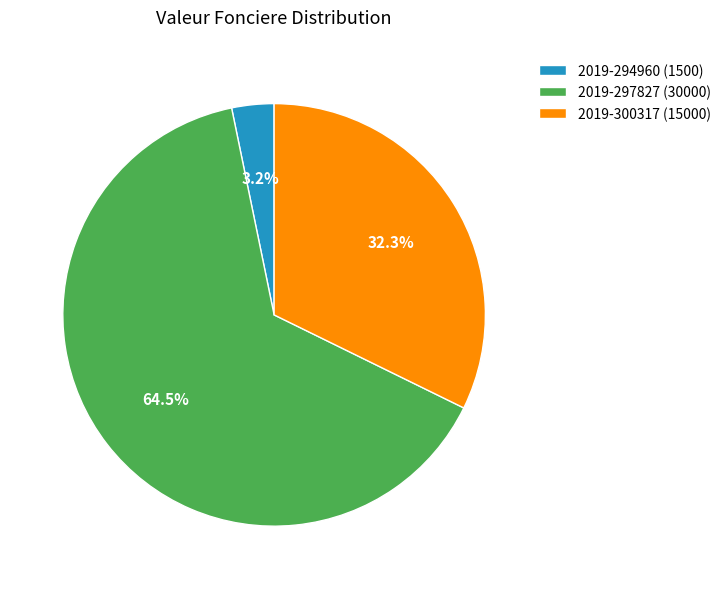

Which has a higher value, 2019-297827 (30000) or 2019-300317 (15000)?

2019-297827 (30000)